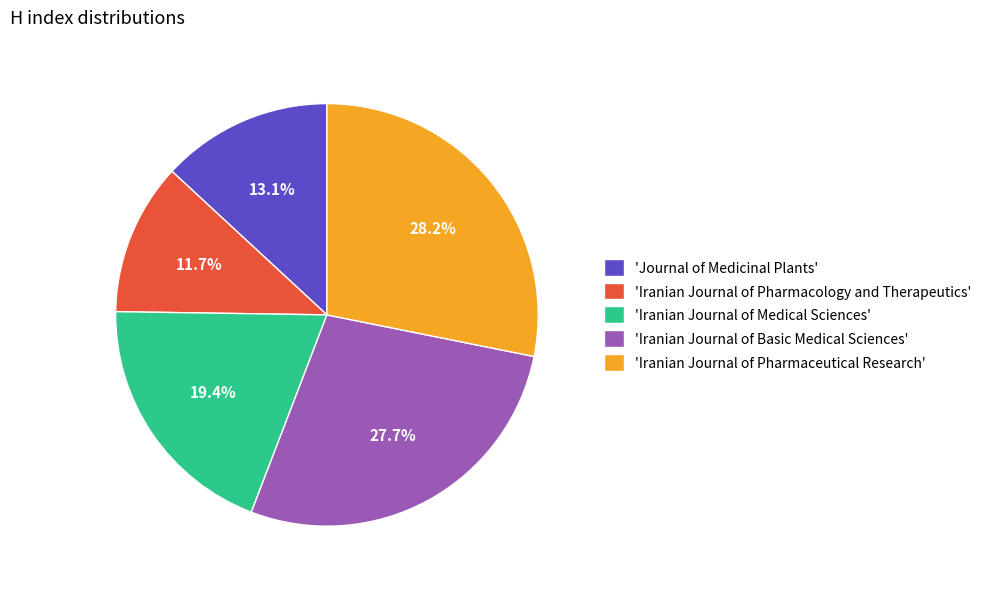

Approximately how many times larger is the value at 'Iranian Journal of Medical Sciences' compared to 'Iranian Journal of Pharmacology and Therapeutics'?

1.7